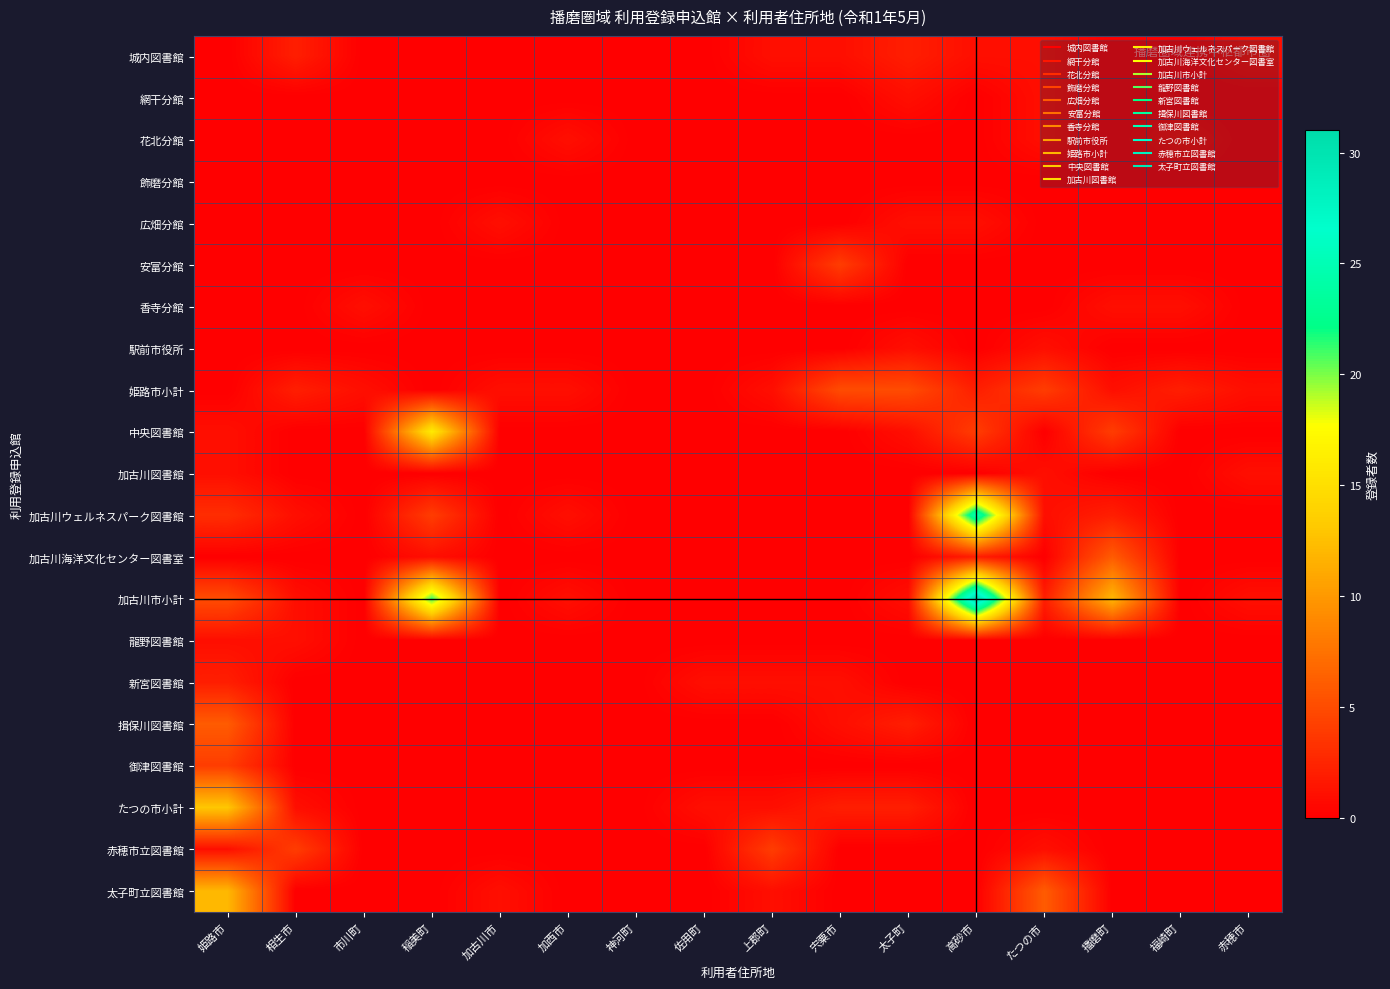

What is the total value across all series at たつの市?

19